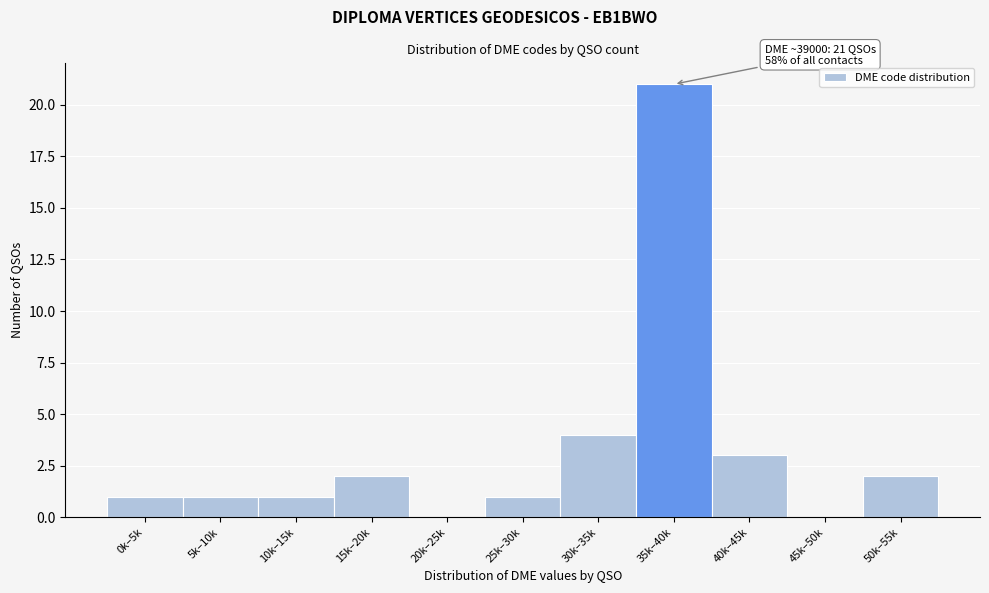

Reading left to right, extract all data points from this chart.

0k–5k=1	5k–10k=1	10k–15k=1	15k–20k=2	20k–25k=0	25k–30k=1	30k–35k=4	35k–40k=21	40k–45k=3	45k–50k=0	50k–55k=2